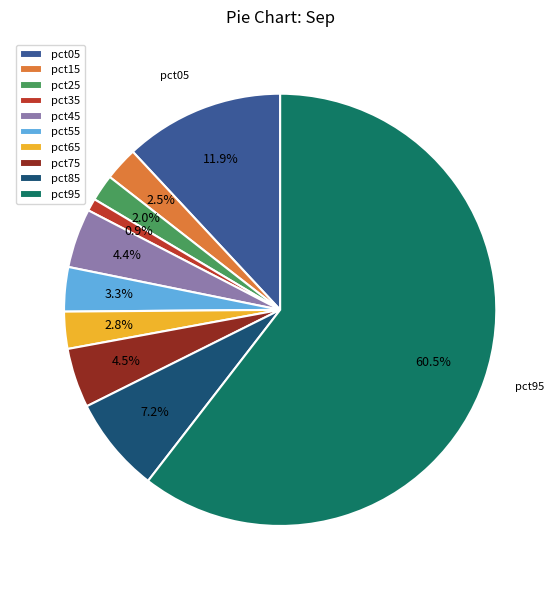

True or false: pct25 accounts for 2% of the total.

True